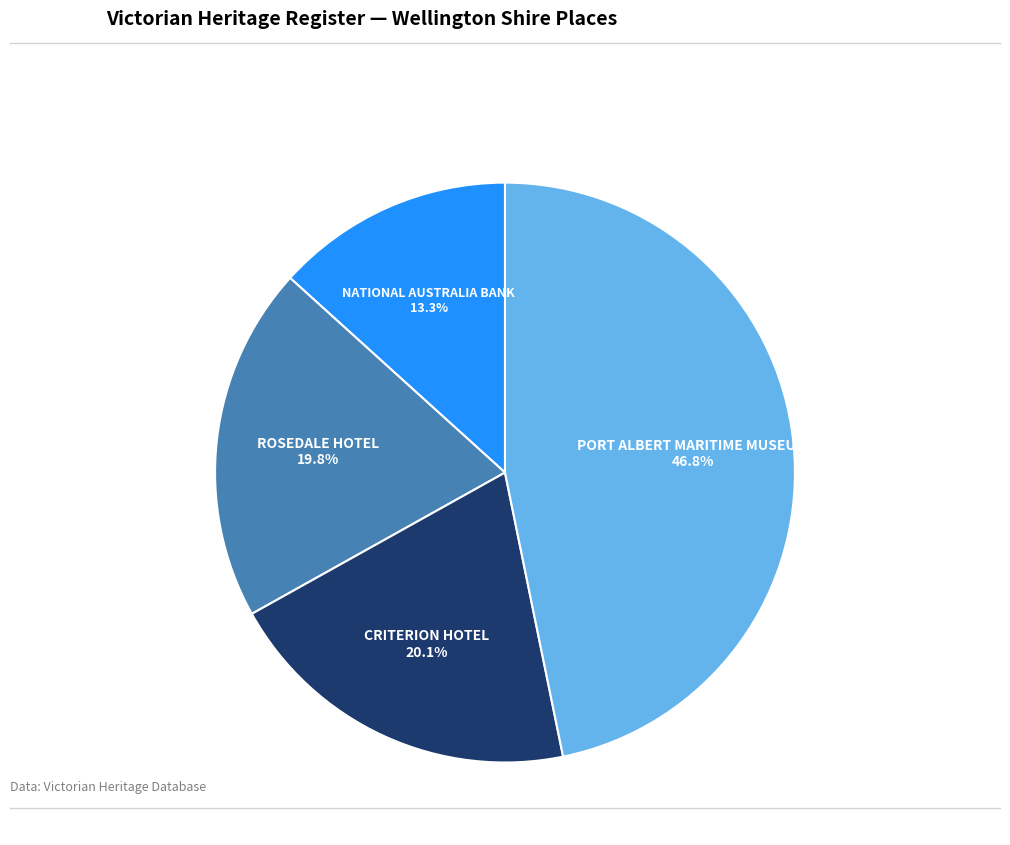

Which category has the smallest portion of the pie?

NATIONAL AUSTRALIA BANK